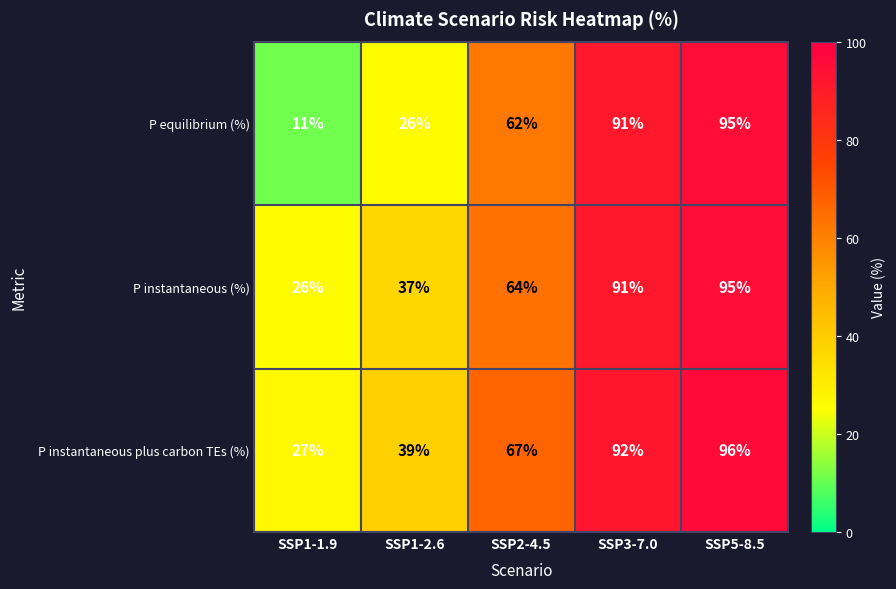

What is the average value of the P equilibrium (%) series?

57